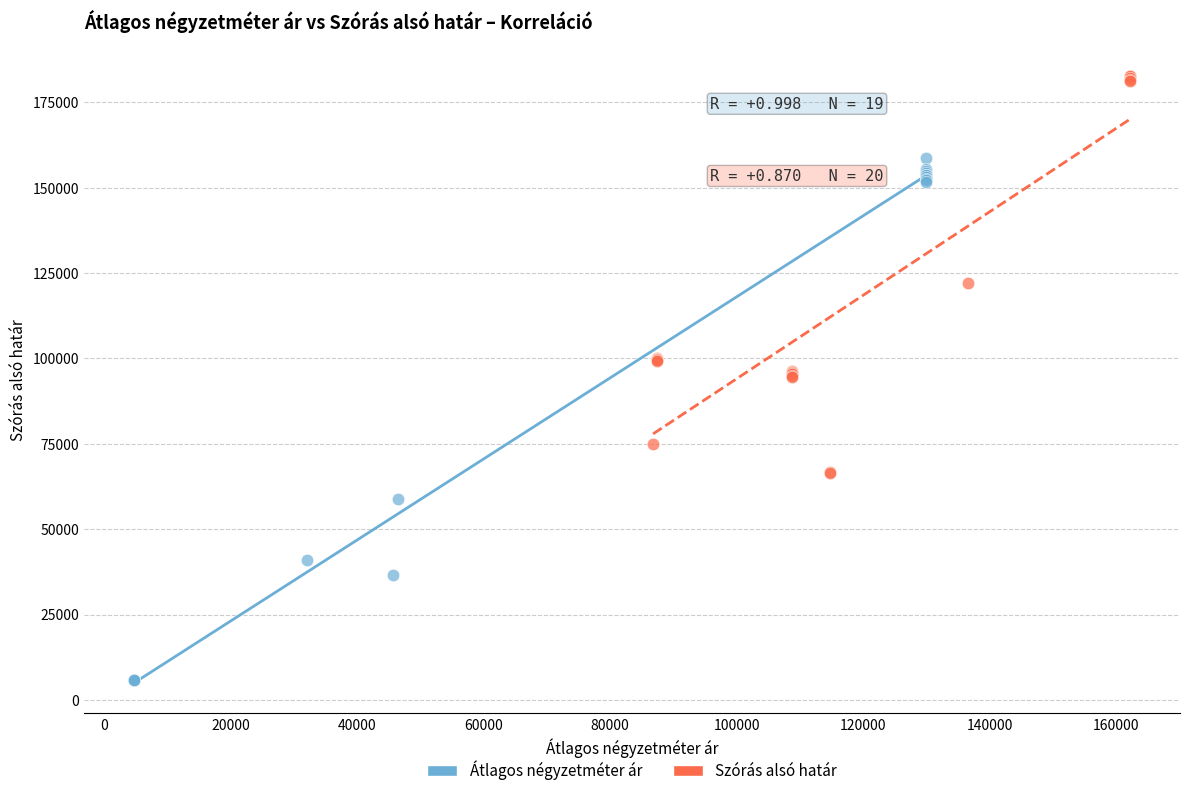

Which series has the widest spread of Y values?

Átlagos négyzetméter ár